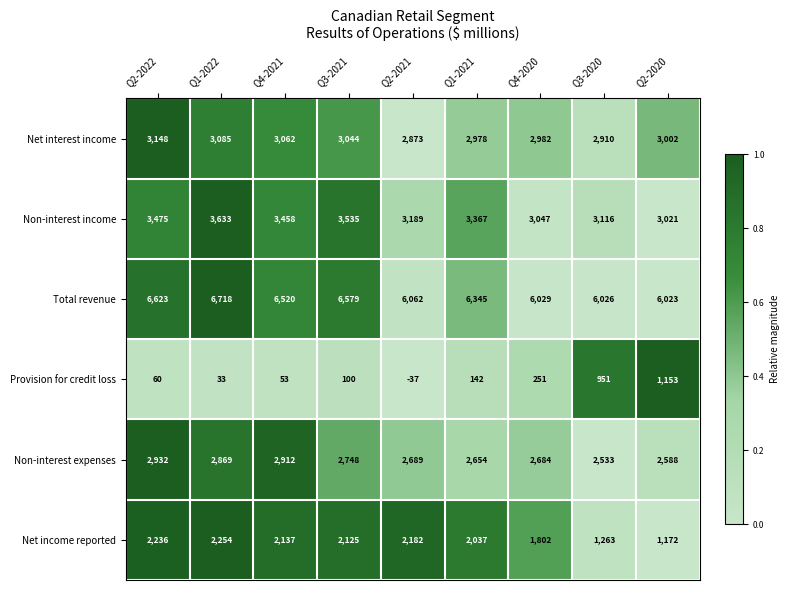

How many categories are shown in the chart?

9